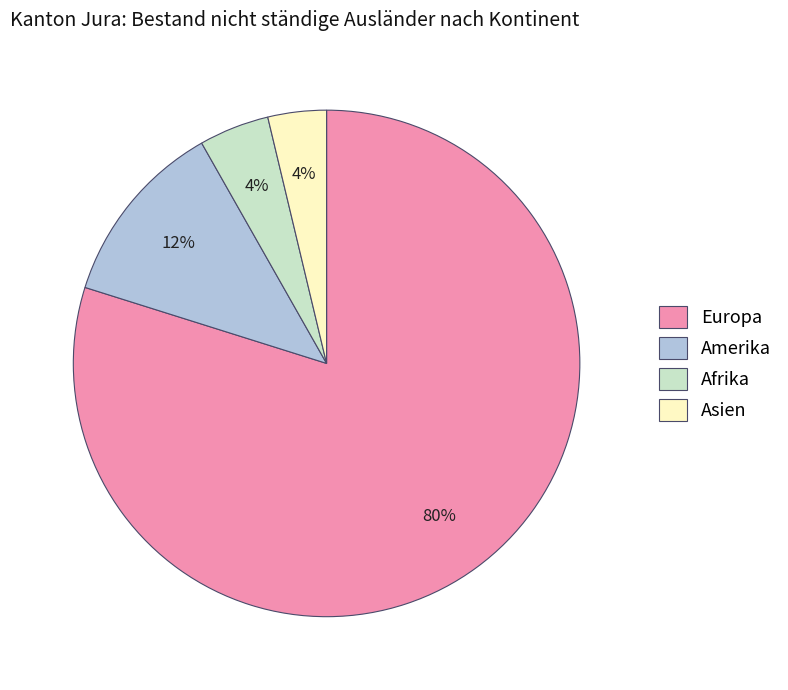

To the nearest percent, what is the average slice percentage?

25%